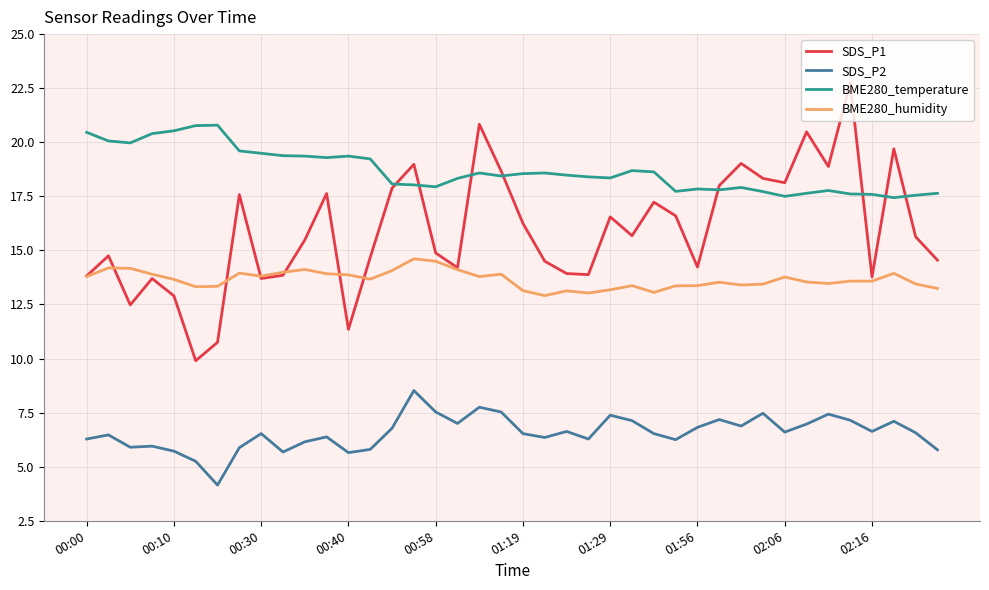

Rank the series by their maximum value, from lowest to highest.

SDS_P2, BME280_humidity, BME280_temperature, SDS_P1